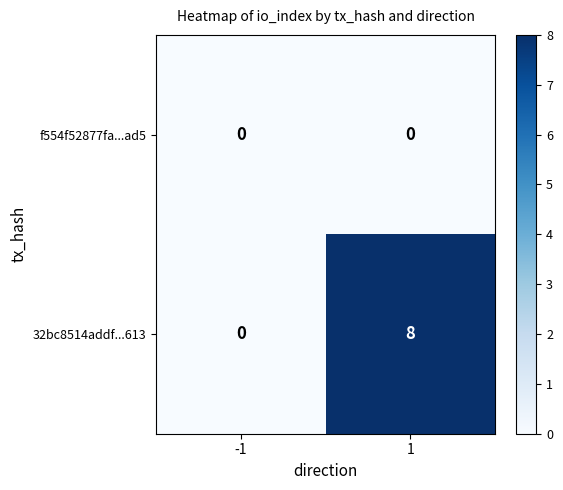

Reading left to right, list all the values displayed in this chart.

f554f52877fa...ad5: -1=0	1=0
32bc8514addf...613: -1=0	1=8